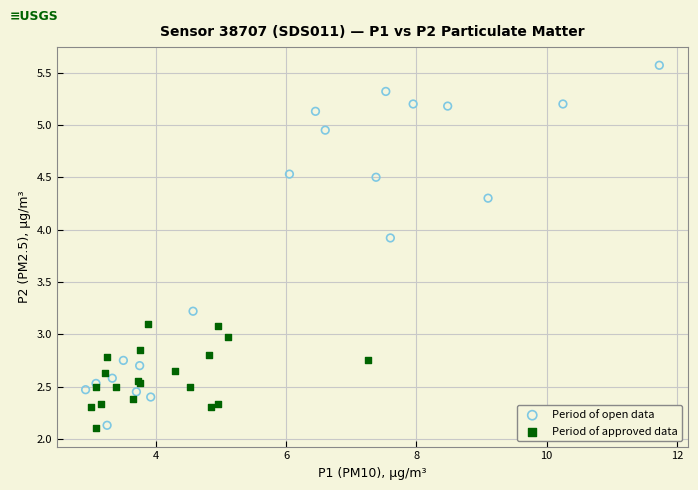

Which series has the widest spread of Y values?

Period of open data